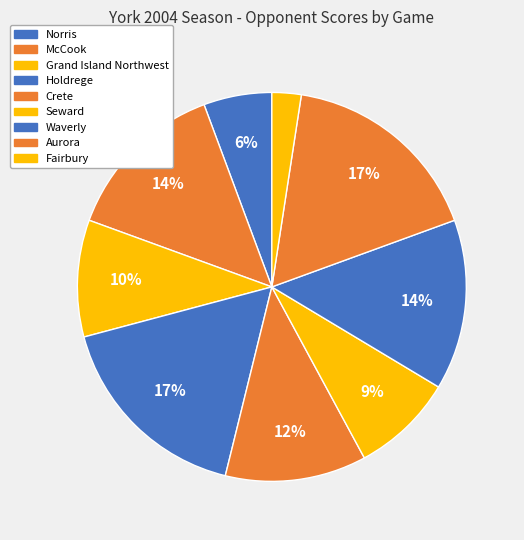

To the nearest percent, what percentage of the pie is Grand Island Northwest?

10%